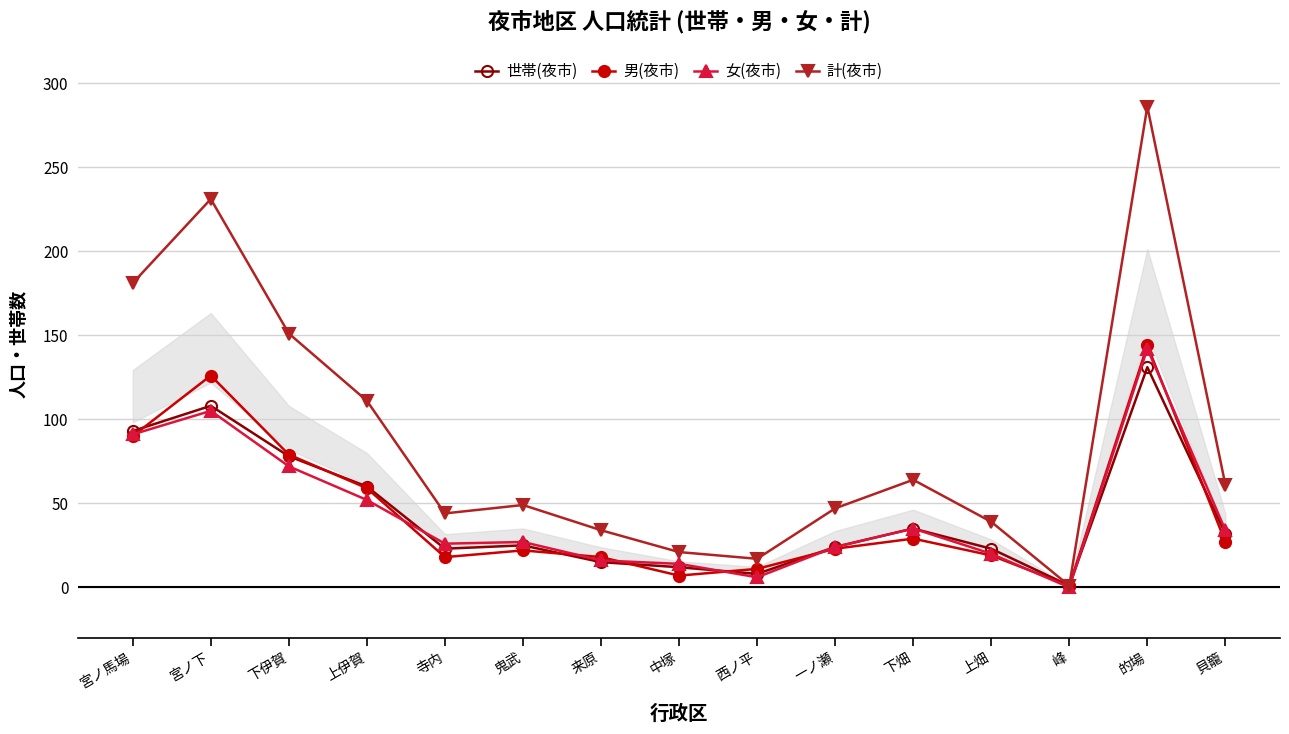

What is the value of the 世帯(夜市) point at the 11th from the left?

35